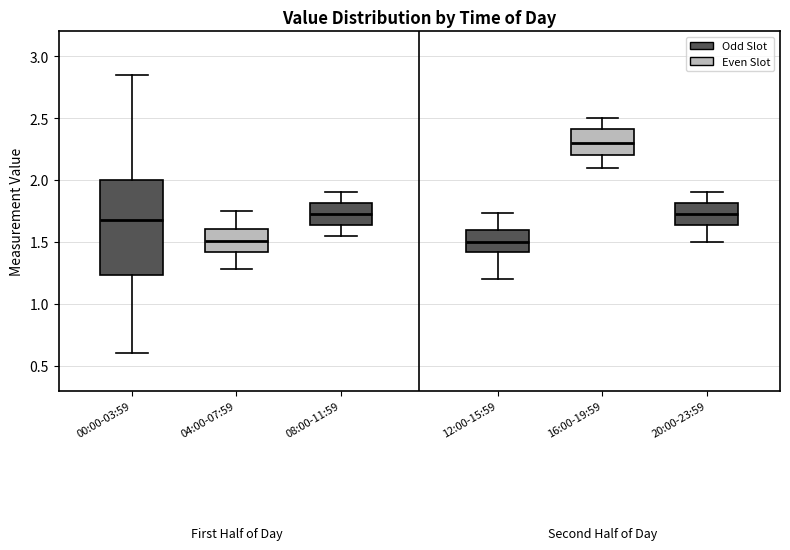

Comparing the boxes themselves (not the whiskers), which one is the tallest?

00:00-03:59